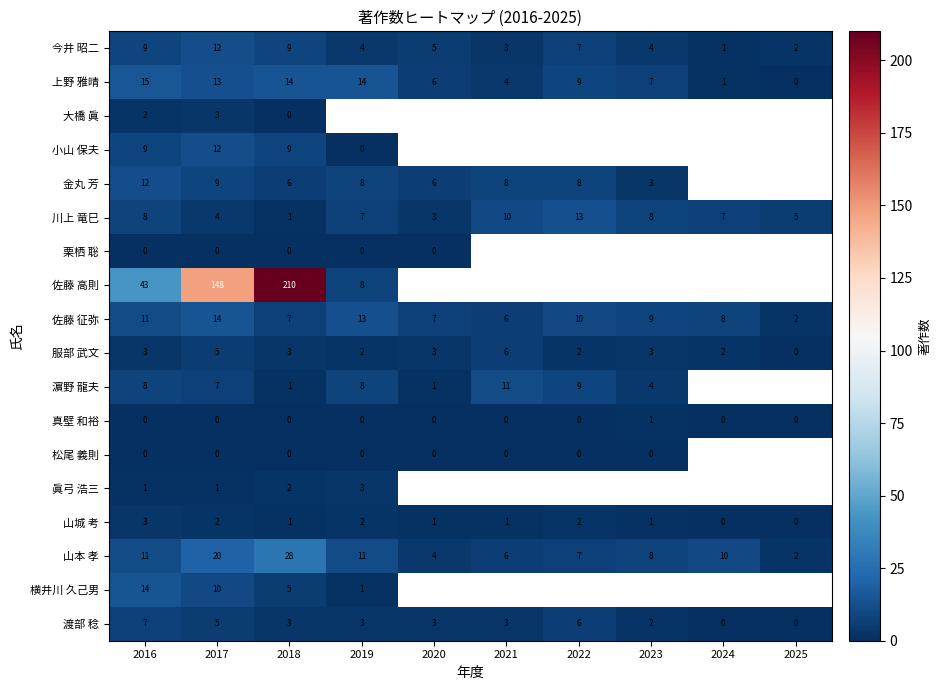

At which label does 川上 竜巳 first exceed 7?

2016